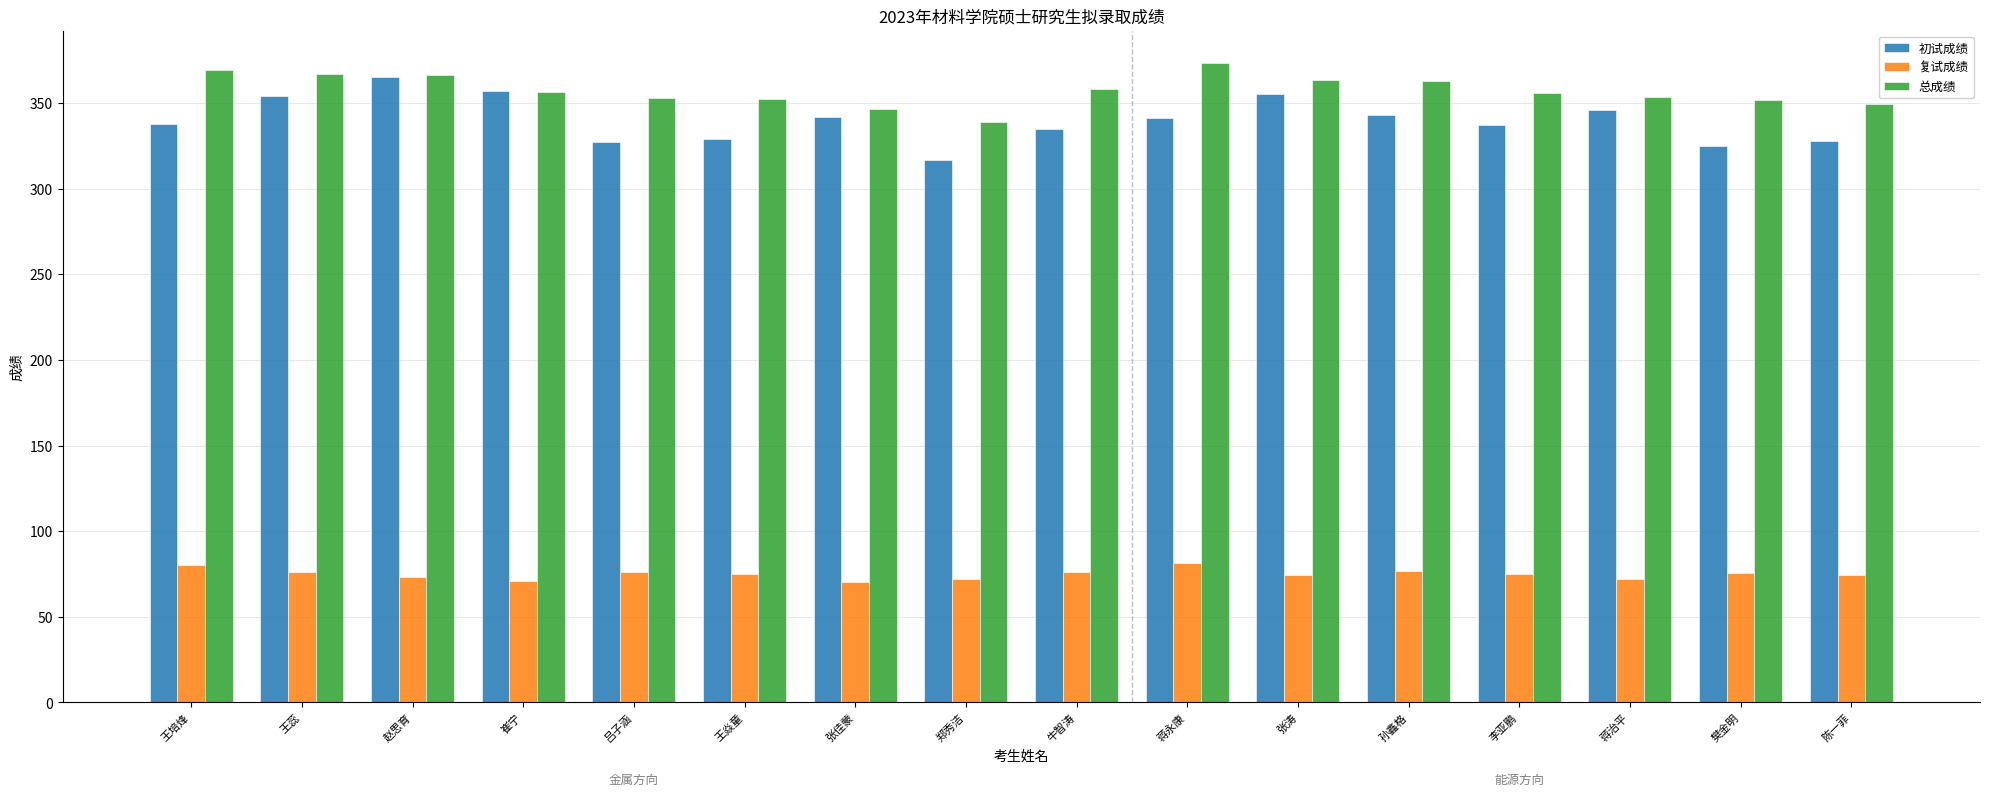

What is the minimum value for 复试成绩?

70.1